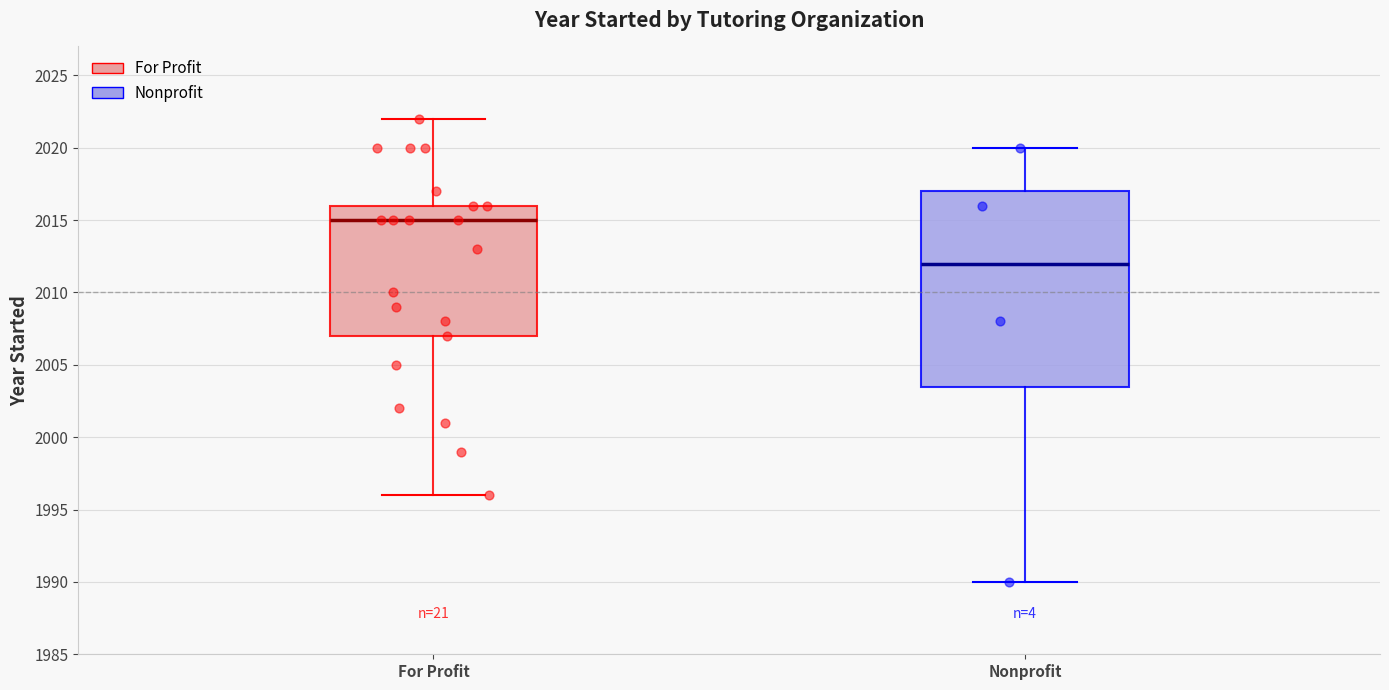

Reading left to right, transcribe this box plot: for each box, give where its median line is, the range the box spans, and where its two whiskers end, as read against the y-axis. The values are not printed on the chart, so give them approximately, as read against the axis.

For Profit: median 2015.0, box 2007.0 to 2016.0, whiskers 1996.0 to 2022.0
Nonprofit: median 2012.0, box 2003.5 to 2017.0, whiskers 1990.0 to 2020.0